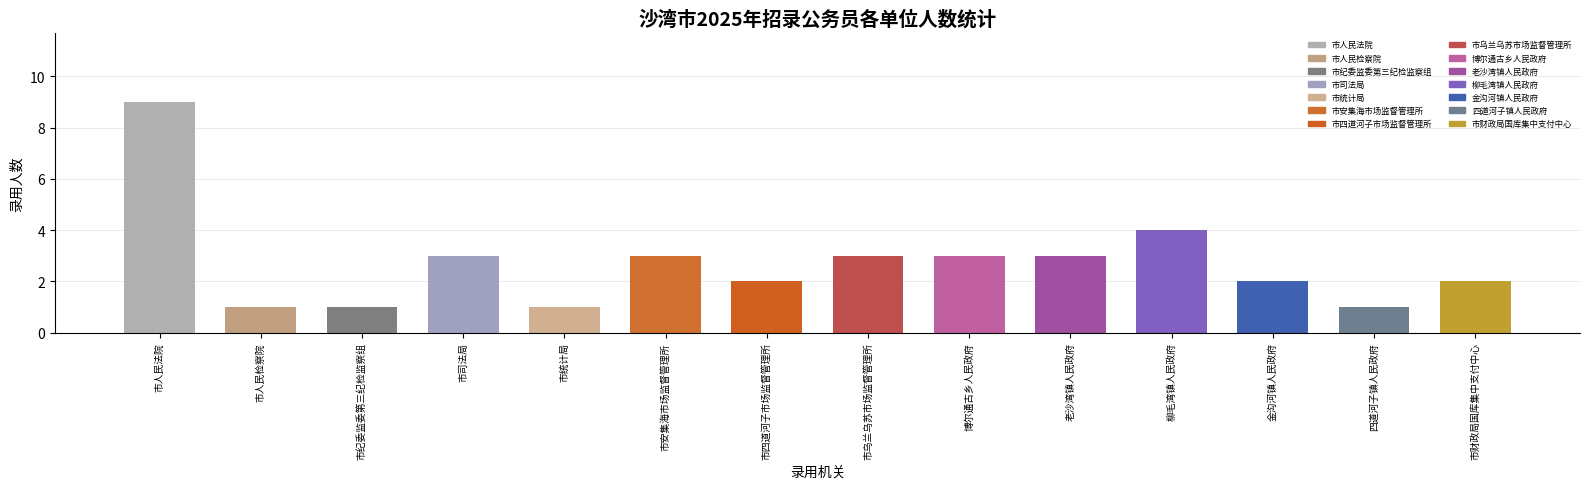

The chart shows a value of 9 at 市人民法院. True or false?

True